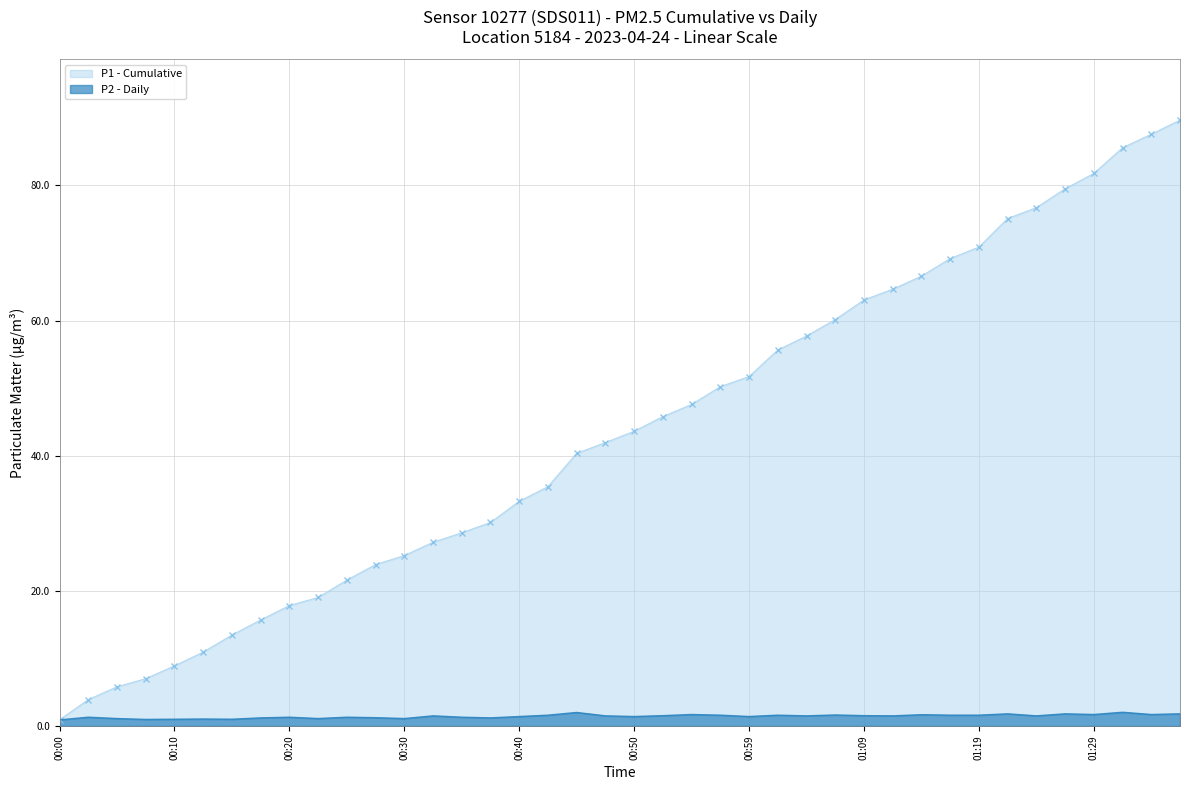

Reading right to left, extract all data points from this chart.

P1 - Cumulative: 89.7	87.6	85.6	81.8	79.5	76.7	75.1	70.9	69.2	66.6	64.7	63.0	60.1	57.7	55.6	51.7	50.2	47.6	45.8	43.6	42.0	40.4	35.4	33.2	30.1	28.6	27.2	25.2	23.9	21.6	19.0	17.8	15.7	13.5	10.9	8.9	7.0	5.8	3.9	0.9
P2 - Daily: 1.8	1.7	2.0	1.7	1.8	1.5	1.8	1.6	1.6	1.7	1.5	1.5	1.6	1.5	1.6	1.4	1.6	1.7	1.5	1.4	1.5	2.0	1.6	1.4	1.2	1.3	1.5	1.1	1.2	1.3	1.1	1.3	1.2	1.0	1.0	1.0	1.0	1.1	1.3	0.9